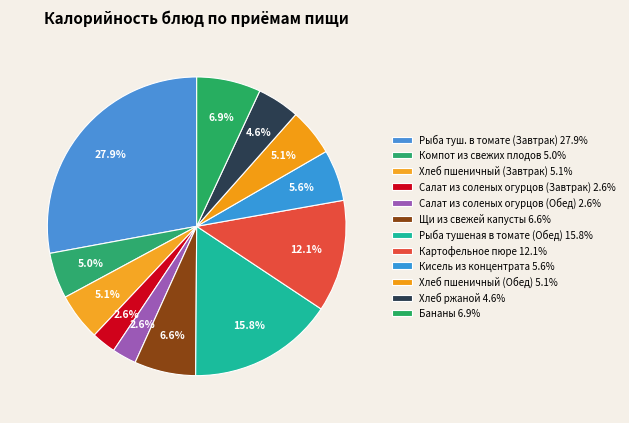

To the nearest percent, what portion does Хлеб пшеничный (Завтрак) represent?

5%